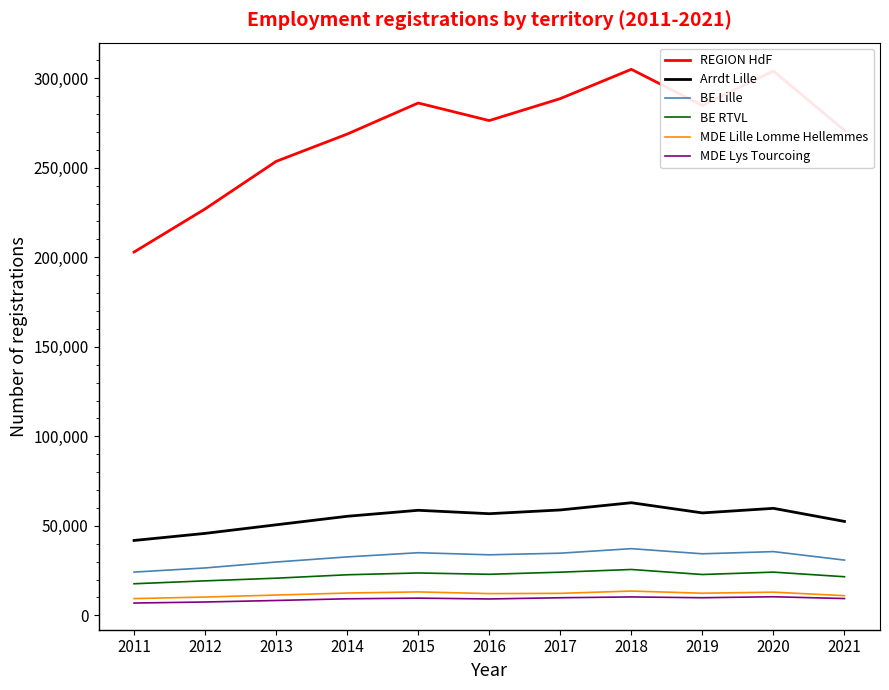

What is the average value of the MDE Lille Lomme Hellemmes series?

11916